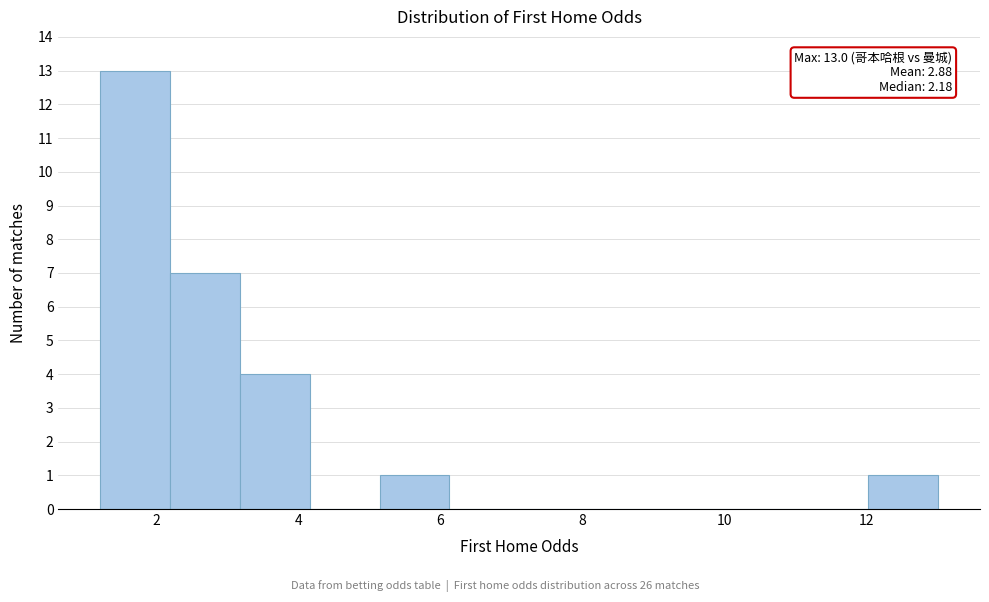

Which range on the x-axis has the tallest bar?

1.2 to 2.2